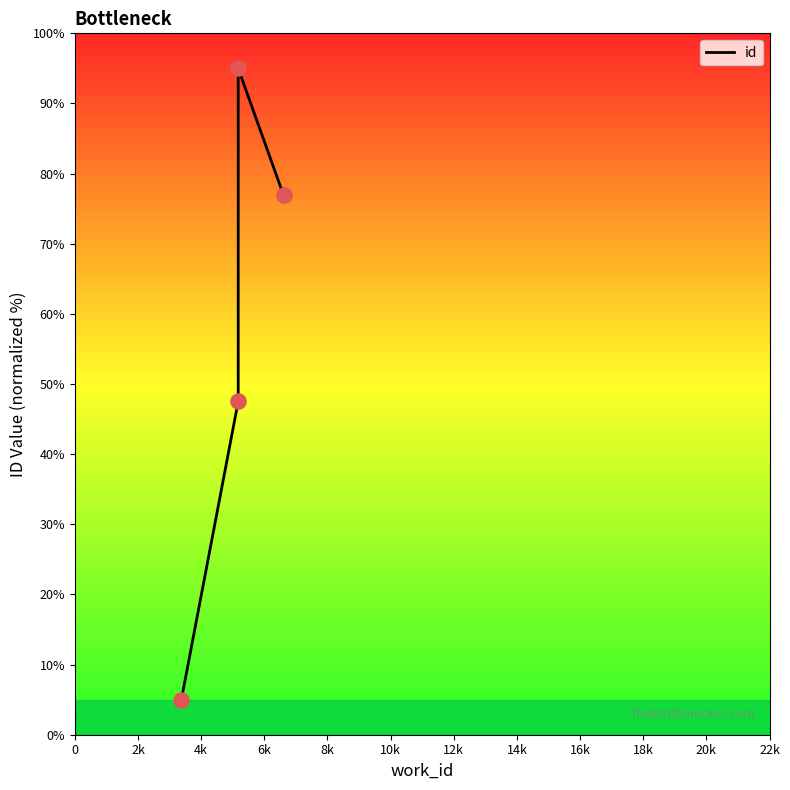

What is the change in value from 2k to 6k?

+29.4